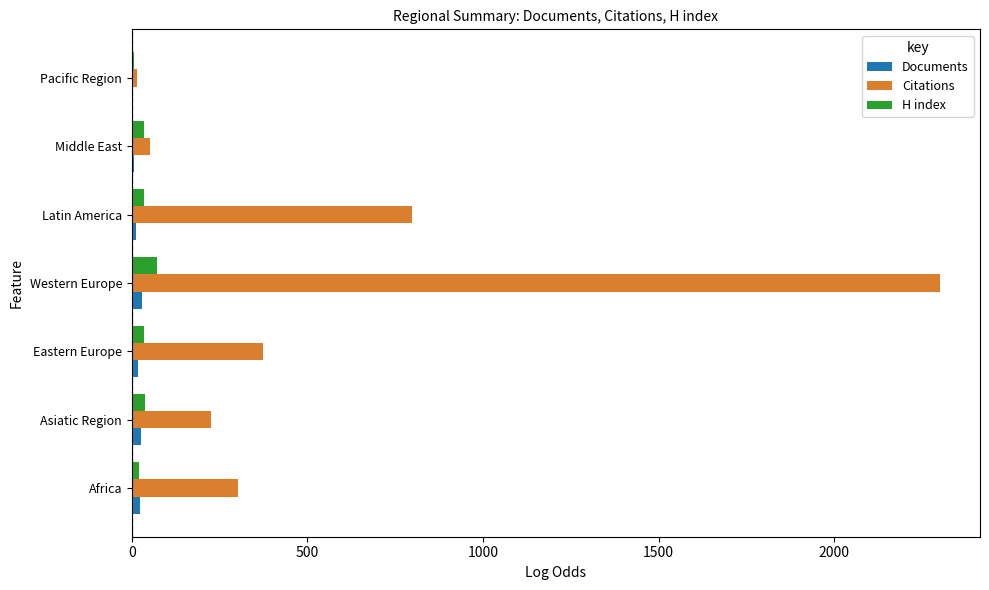

Is the value of H index at Western Europe greater than the value of Documents at Africa?

Yes